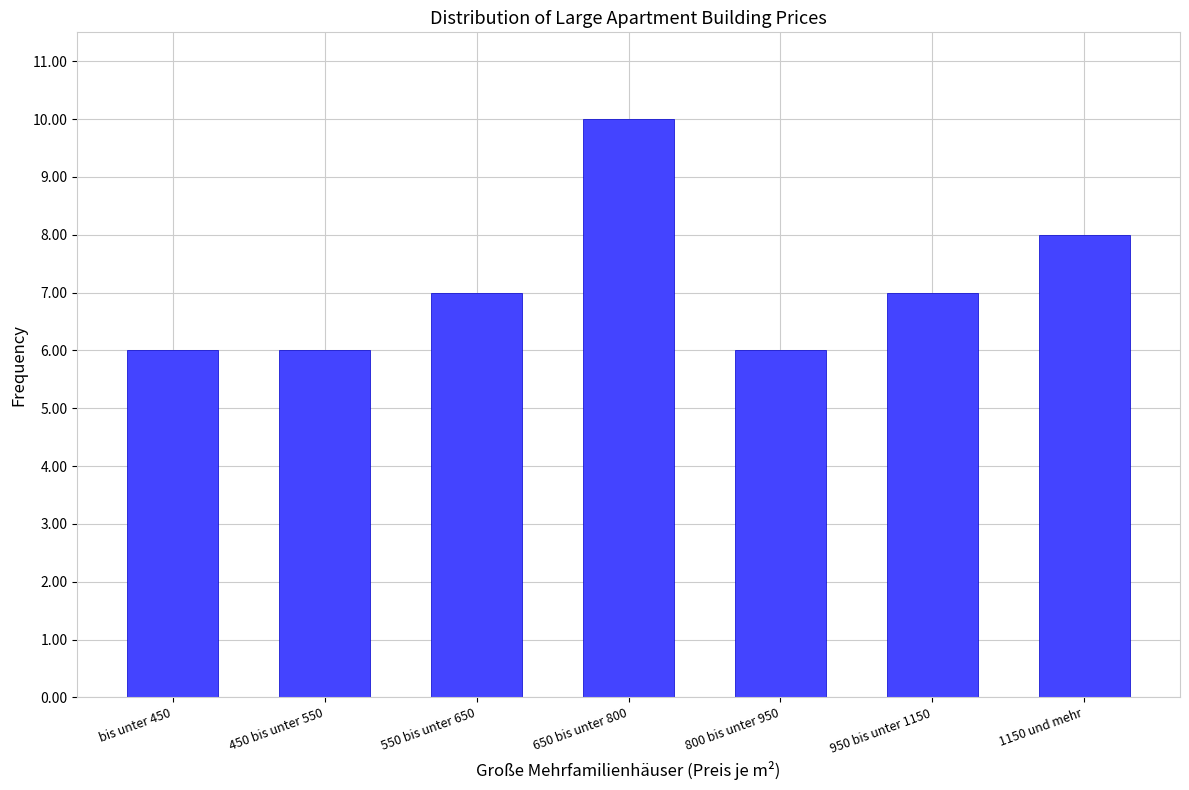

Reading right to left, list all the values displayed in this chart.

1150 und mehr=8	950 bis unter 1150=7	800 bis unter 950=6	650 bis unter 800=10	550 bis unter 650=7	450 bis unter 550=6	bis unter 450=6